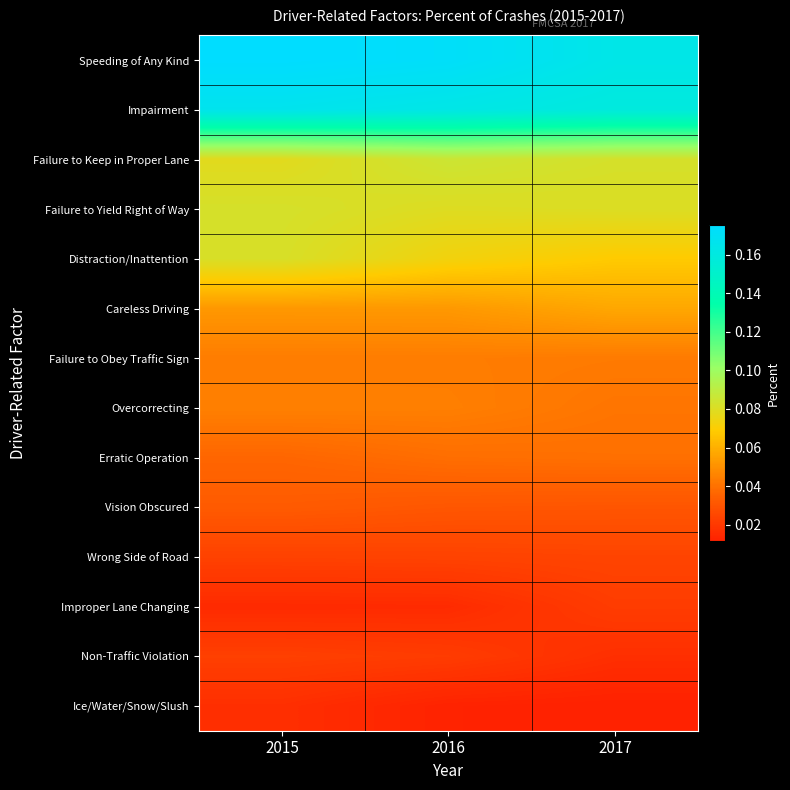

List the series in order of their peak value, lowest first.

Ice/Water/Snow/Slush, Improper Lane Changing, Non-Traffic Violation, Wrong Side of Road, Vision Obscured, Erratic Operation, Failure to Obey Traffic Sign, Overcorrecting, Careless Driving, Distraction/Inattention, Failure to Yield Right of Way, Failure to Keep in Proper Lane, Impairment, Speeding of Any Kind